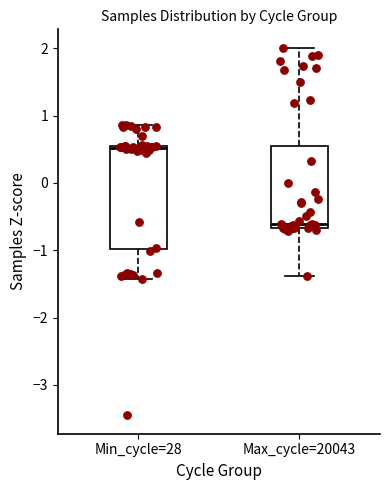

Reading left to right, read every box against the y-axis: the position of its median line, the range the box covers, and the ends of its whiskers. The values are not printed on the chart, so give them approximately, as read against the axis.

Min_cycle=28: median 0.5 (just below the box's upper edge), box -1.0 to 0.5, whiskers -1.4 to 0.9
Max_cycle=20043: median -0.6, box -0.7 to 0.5, whiskers -1.4 to 2.0